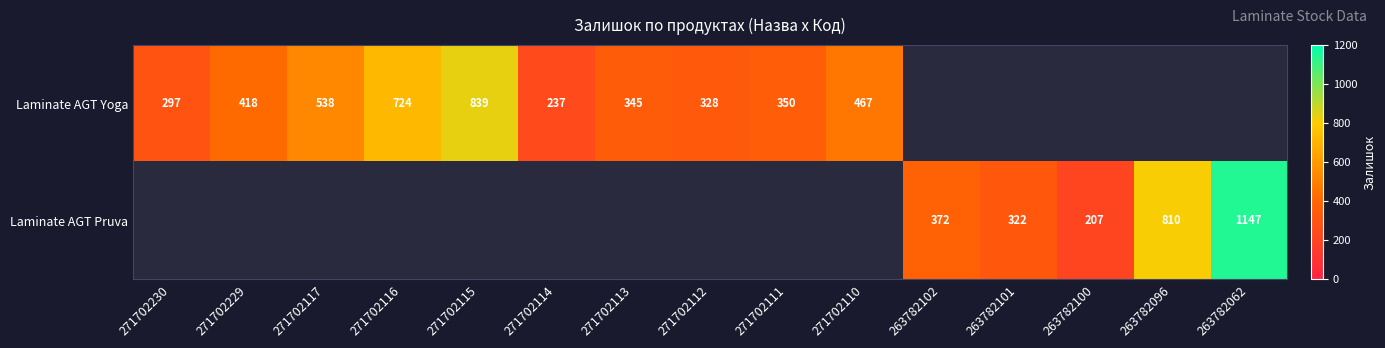

What is the greatest value displayed?

1147.0